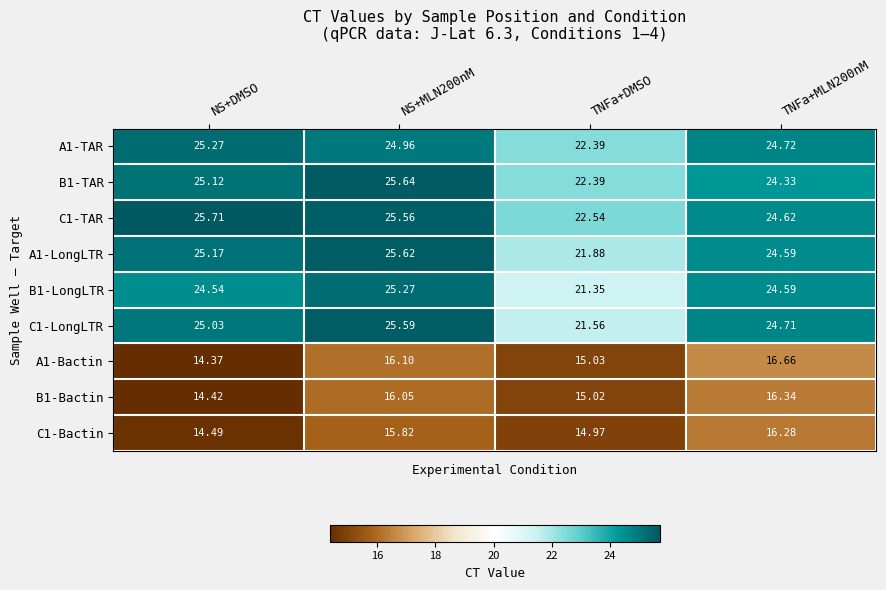

Where is A1-TAR nearest to the value 23?

TNFa+DMSO